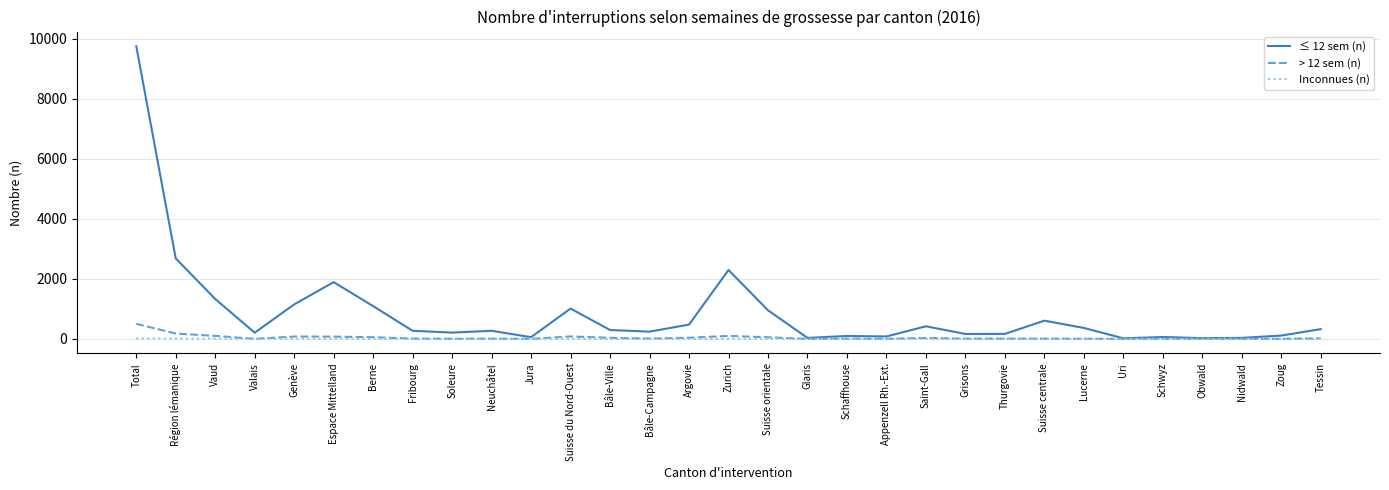

True or false: Inconnues (n) has a value of 0 at Grisons.

True